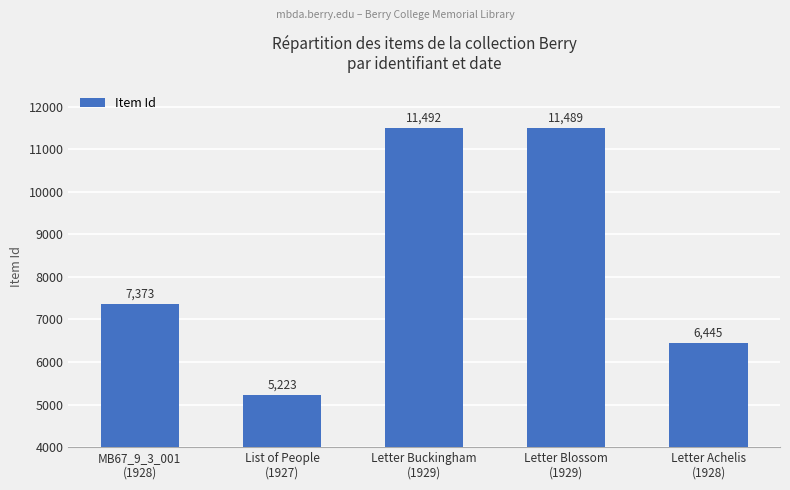

What is the sum of the values at Letter Achelis
(1928) and List of People
(1927)?

11668